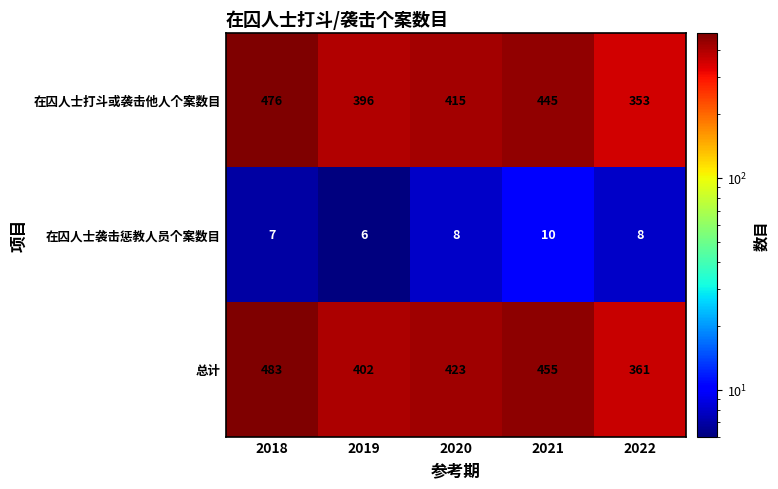

Which series has the widest spread of values?

在囚人士打斗或袭击他人个案数目